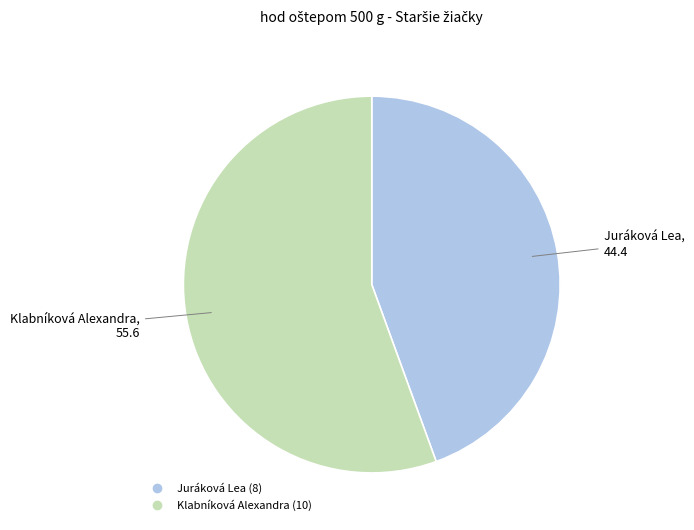

Which category has the biggest portion of the pie?

Klabníková Alexandra